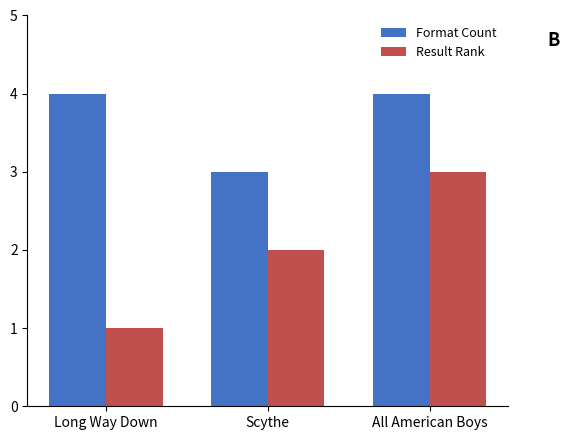

What is the maximum value for Result Rank?

3